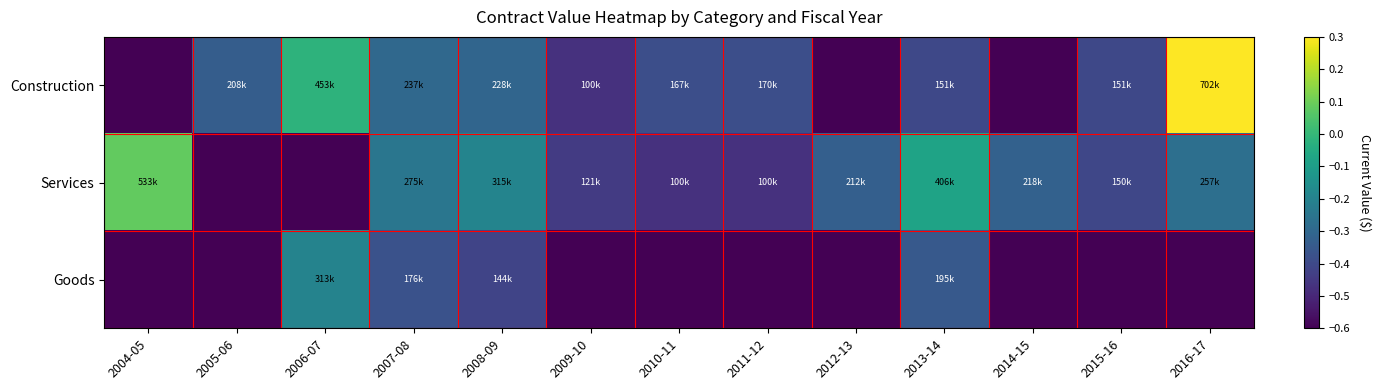

Reading left to right, extract all data points from this chart.

Construction: 2004-05=-0.6	2005-06=-0.3	2006-07=-0.0	2007-08=-0.3	2008-09=-0.3	2009-10=-0.5	2010-11=-0.4	2011-12=-0.4	2012-13=-0.6	2013-14=-0.4	2014-15=-0.6	2015-16=-0.4	2016-17=0.3
Services: 2004-05=0.1	2005-06=-0.6	2006-07=-0.6	2007-08=-0.2	2008-09=-0.2	2009-10=-0.4	2010-11=-0.5	2011-12=-0.5	2012-13=-0.3	2013-14=-0.1	2014-15=-0.3	2015-16=-0.4	2016-17=-0.3
Goods: 2004-05=-0.6	2005-06=-0.6	2006-07=-0.2	2007-08=-0.4	2008-09=-0.4	2009-10=-0.6	2010-11=-0.6	2011-12=-0.6	2012-13=-0.6	2013-14=-0.3	2014-15=-0.6	2015-16=-0.6	2016-17=-0.6